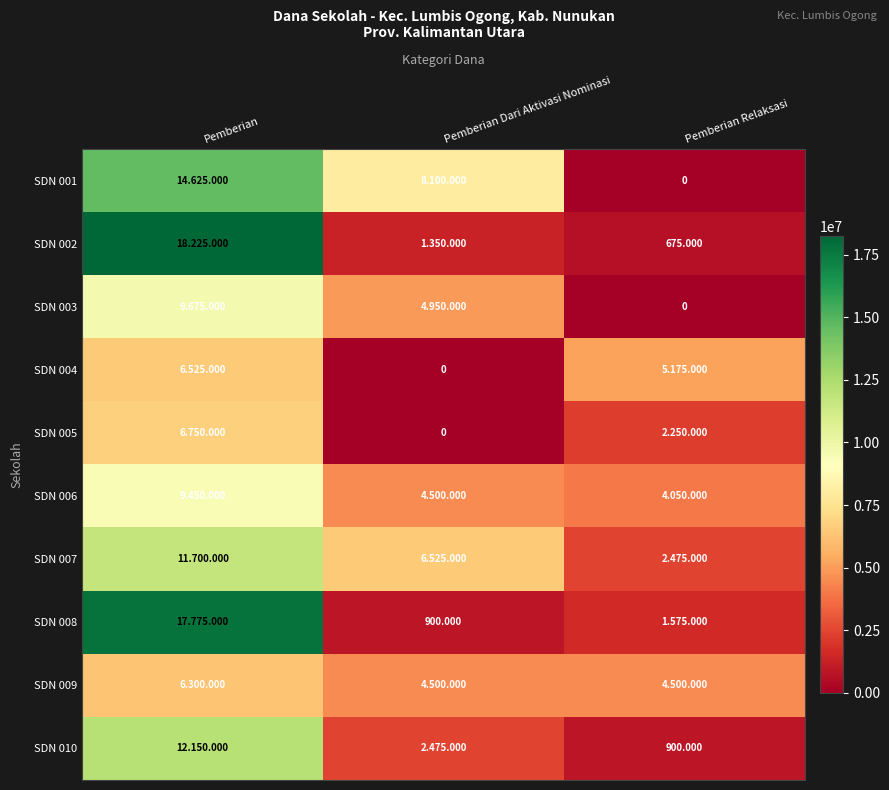

True or false: SDN 004 has a value of 6525000 at Pemberian.

True